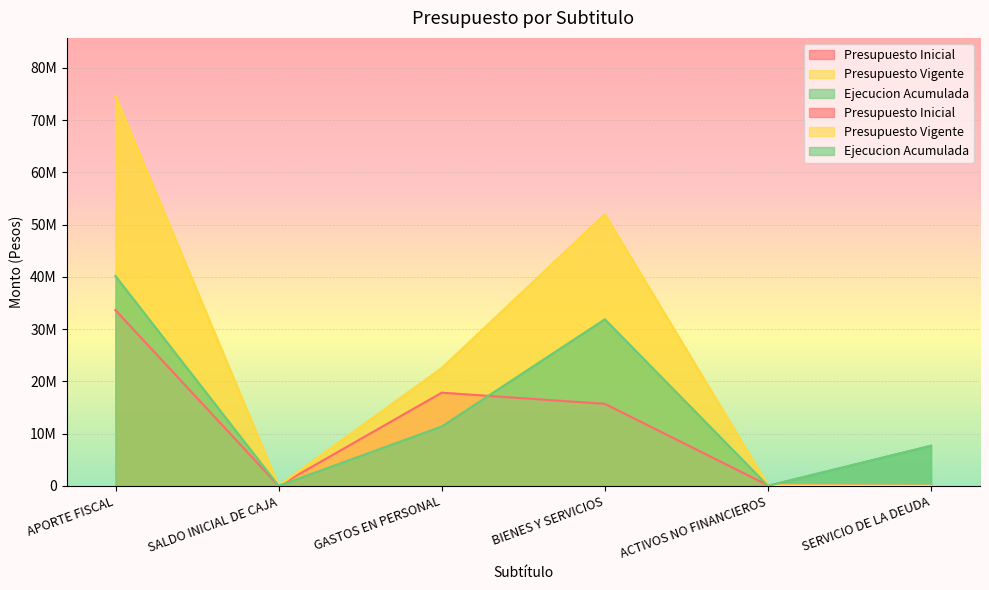

What is the greatest value displayed?

74566297